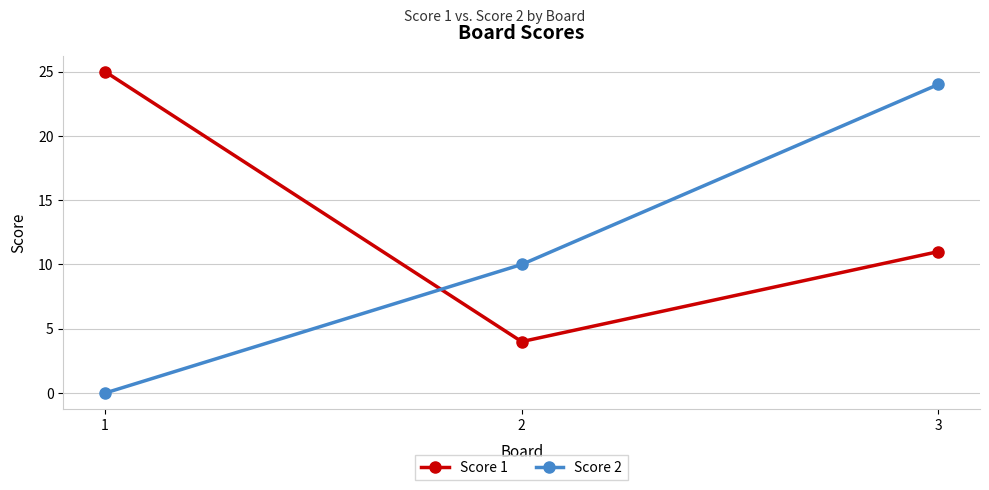

Which series has the widest spread of values?

Score 2